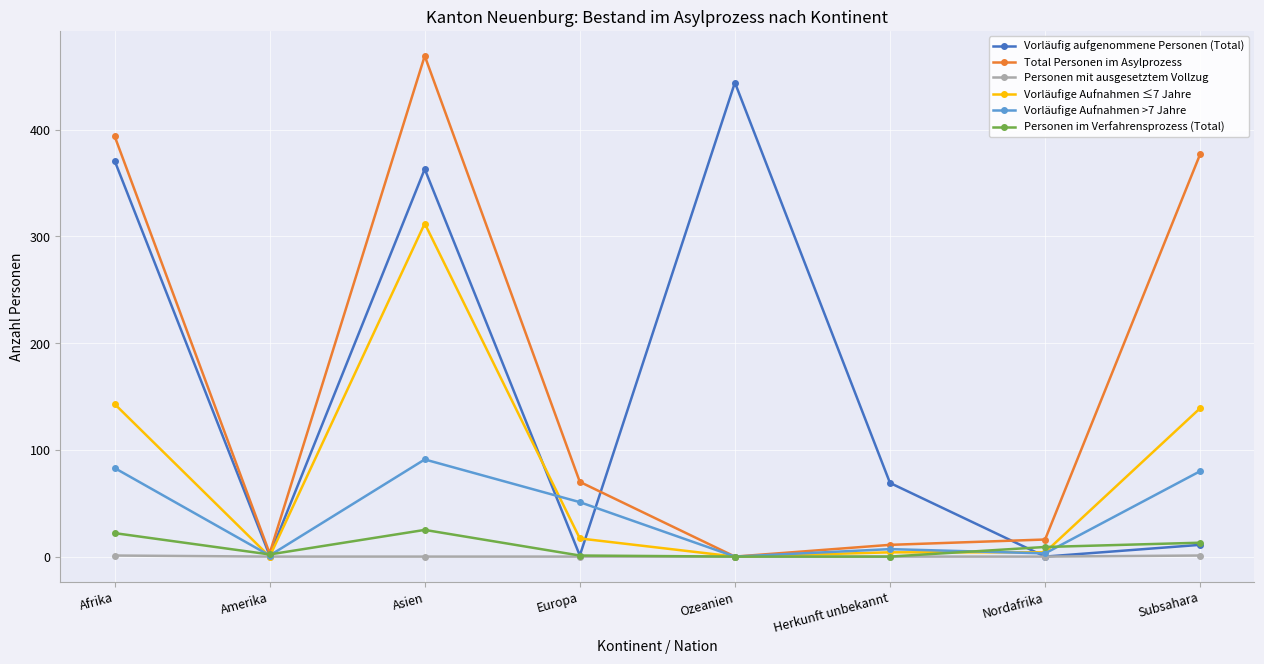

Is the value of Total Personen im Asylprozess at Afrika greater than the value of Personen mit ausgesetztem Vollzug at Asien?

Yes